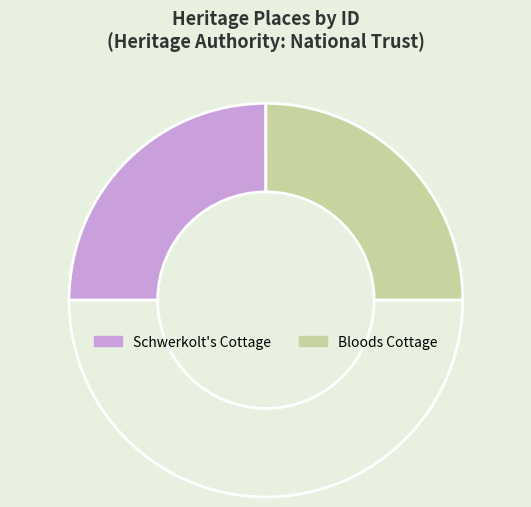

How many slices are in this pie chart?

3